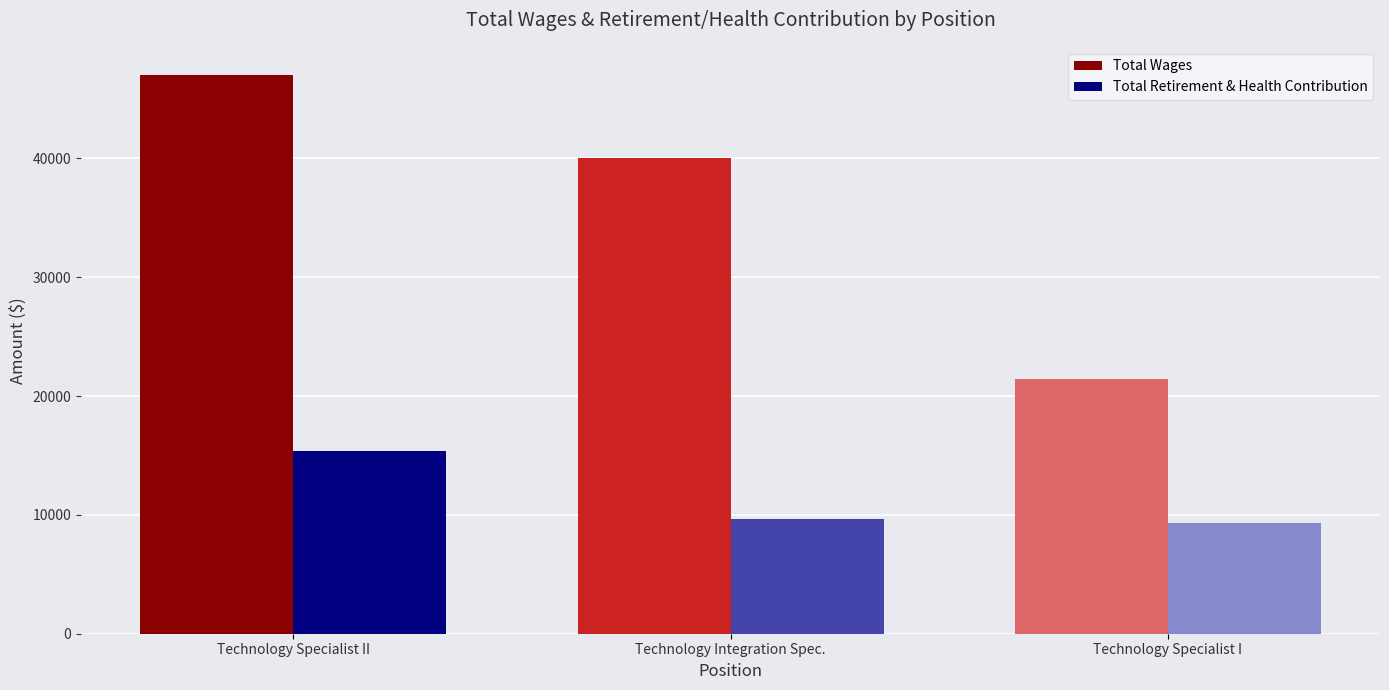

What is the value of the Total Retirement & Health Contribution bar at the 1st from the left?

15352